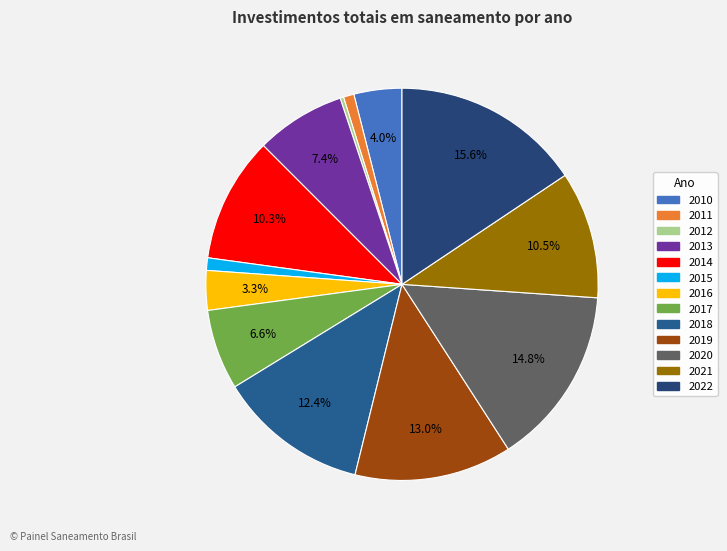

How many segments does this pie chart have?

13